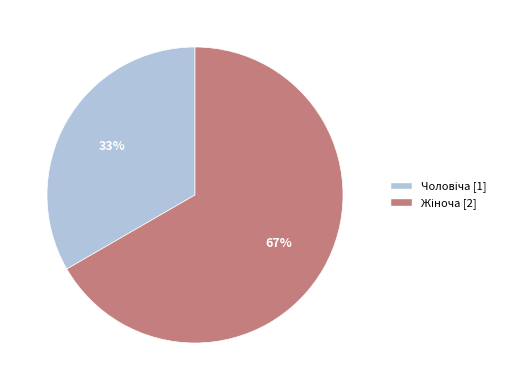

Is there a majority slice in this chart?

Yes